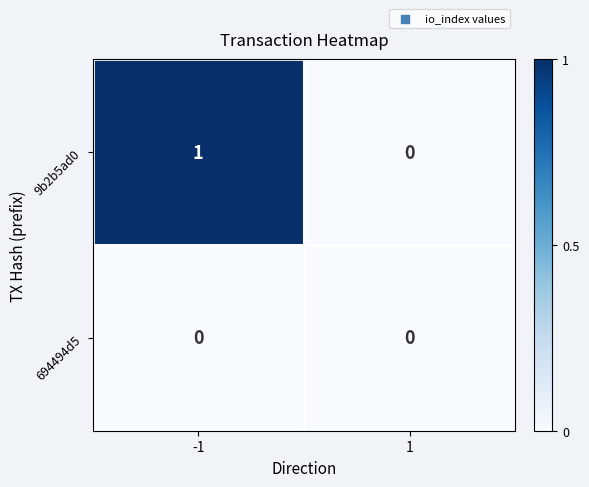

Rank the series by their maximum value, from highest to lowest.

9b2b5ad0, 694494d5